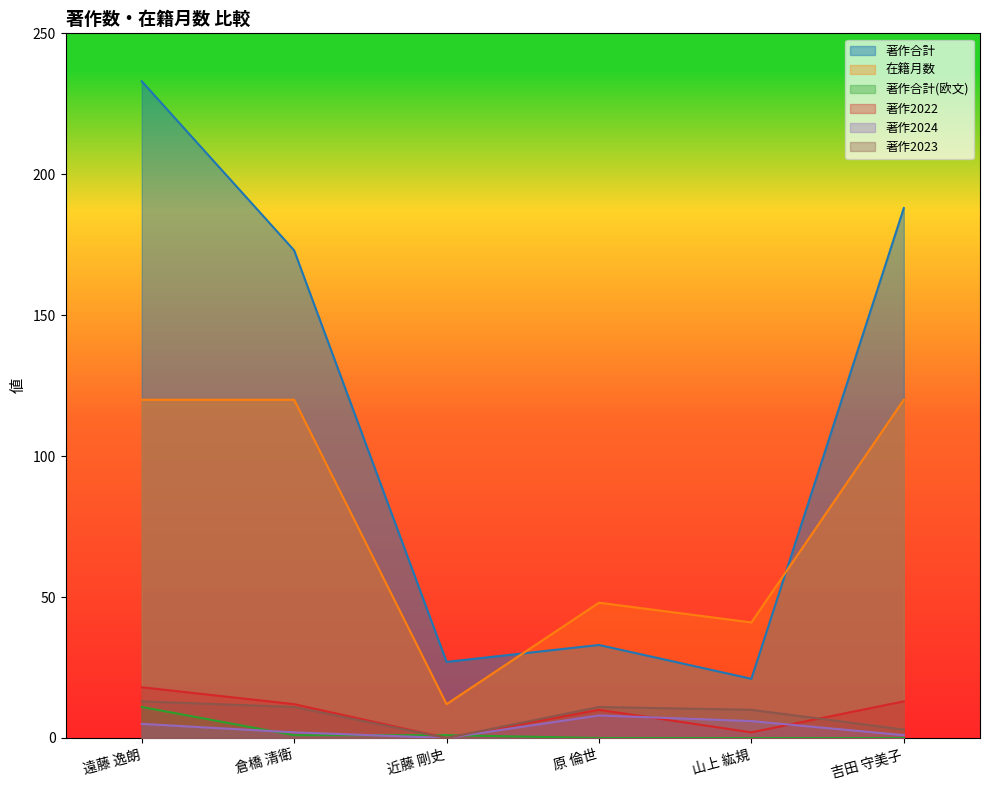

List the series in order of their peak value, lowest first.

著作2024, 著作合計(欧文), 著作2023, 著作2022, 在籍月数, 著作合計